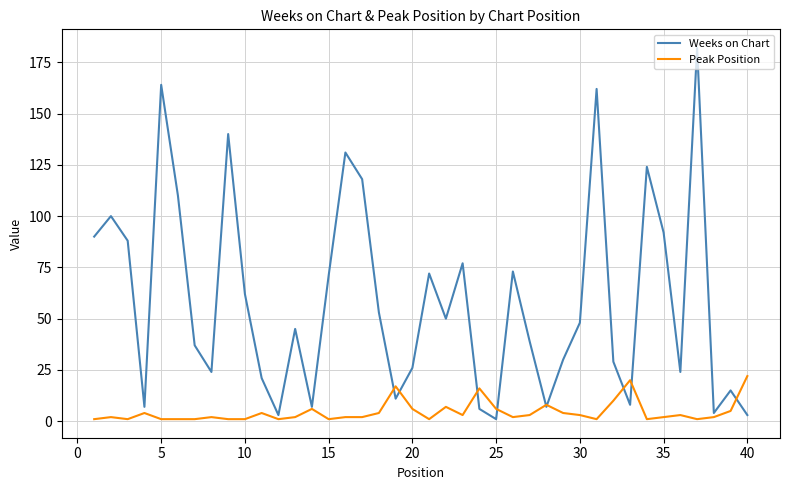

Which series has the largest total across all categories?

Weeks on Chart